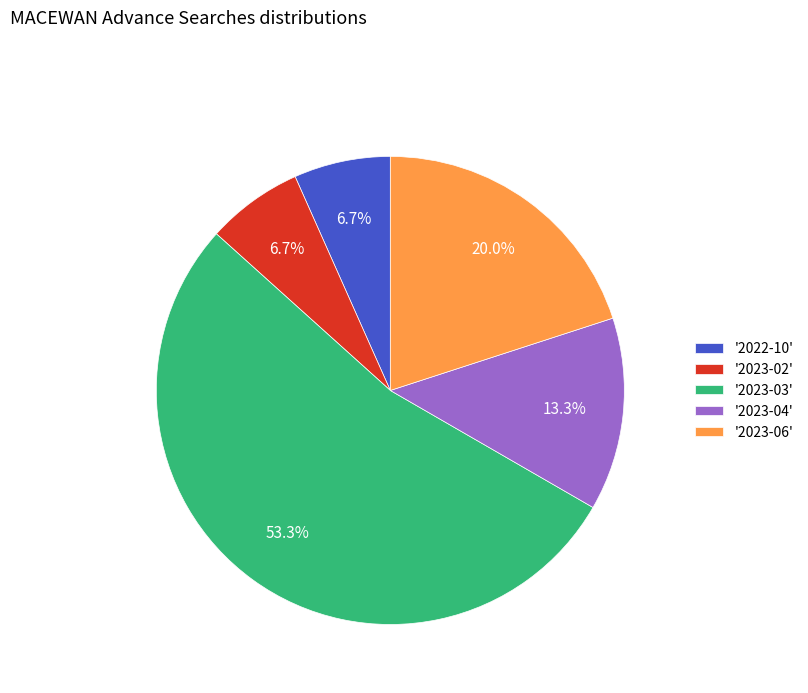

Which category has the biggest portion of the pie?

'2023-03'